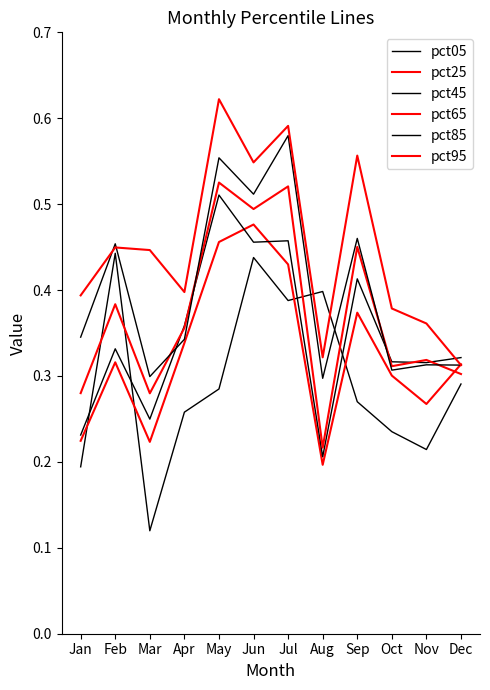

Reading right to left, extract all data points from this chart.

pct05: Dec=0.3	Nov=0.2	Oct=0.2	Sep=0.3	Aug=0.4	Jul=0.4	Jun=0.4	May=0.3	Apr=0.3	Mar=0.1	Feb=0.4	Jan=0.2
pct25: Dec=0.3	Nov=0.3	Oct=0.3	Sep=0.4	Aug=0.2	Jul=0.4	Jun=0.5	May=0.5	Apr=0.3	Mar=0.2	Feb=0.3	Jan=0.2
pct45: Dec=0.3	Nov=0.3	Oct=0.3	Sep=0.4	Aug=0.2	Jul=0.5	Jun=0.5	May=0.5	Apr=0.4	Mar=0.2	Feb=0.3	Jan=0.2
pct65: Dec=0.3	Nov=0.3	Oct=0.3	Sep=0.5	Aug=0.2	Jul=0.5	Jun=0.5	May=0.5	Apr=0.4	Mar=0.3	Feb=0.4	Jan=0.3
pct85: Dec=0.3	Nov=0.3	Oct=0.3	Sep=0.5	Aug=0.3	Jul=0.6	Jun=0.5	May=0.6	Apr=0.3	Mar=0.3	Feb=0.5	Jan=0.3
pct95: Dec=0.3	Nov=0.4	Oct=0.4	Sep=0.6	Aug=0.3	Jul=0.6	Jun=0.5	May=0.6	Apr=0.4	Mar=0.4	Feb=0.4	Jan=0.4